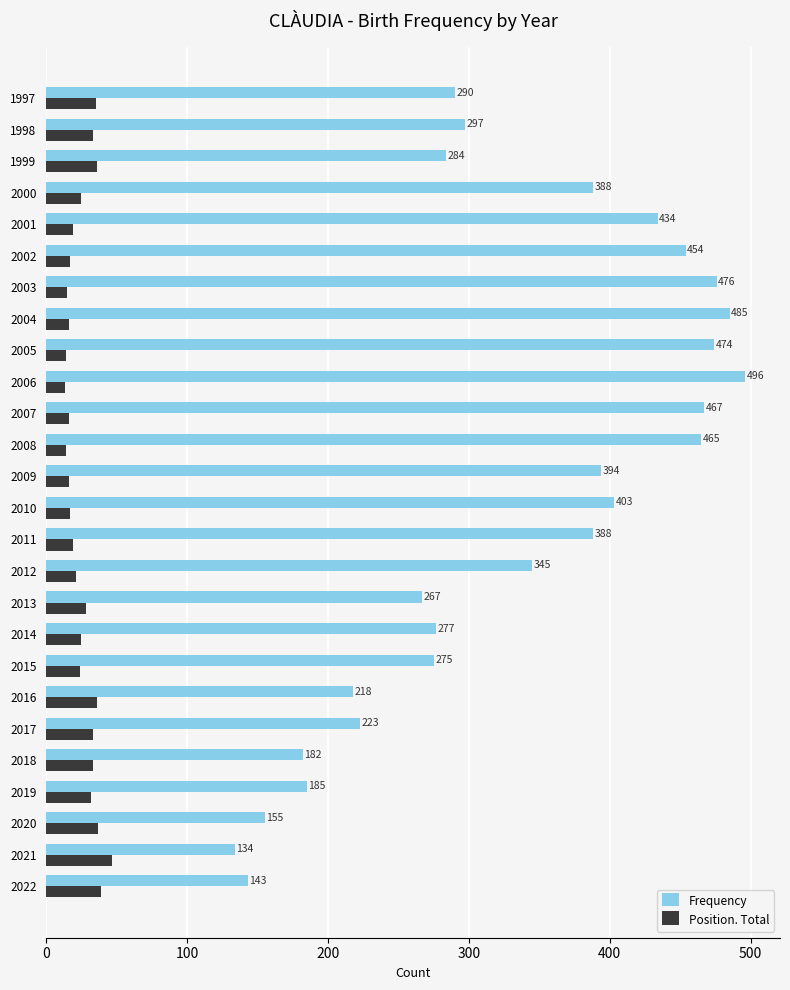

The value of Frequency at 2001 is 434. True or false?

True